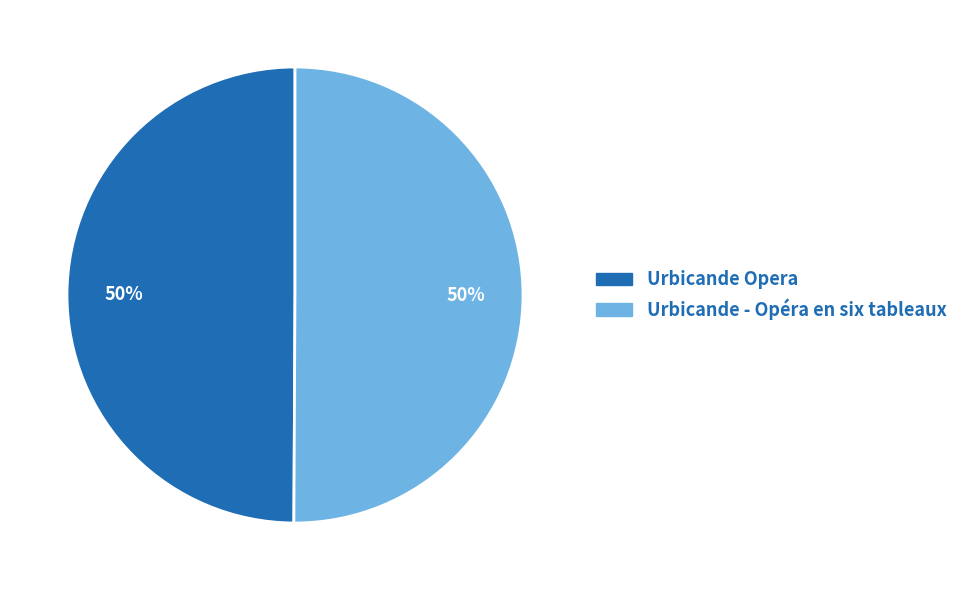

What percentage is the Urbicande Opera slice, to the nearest percent?

50%